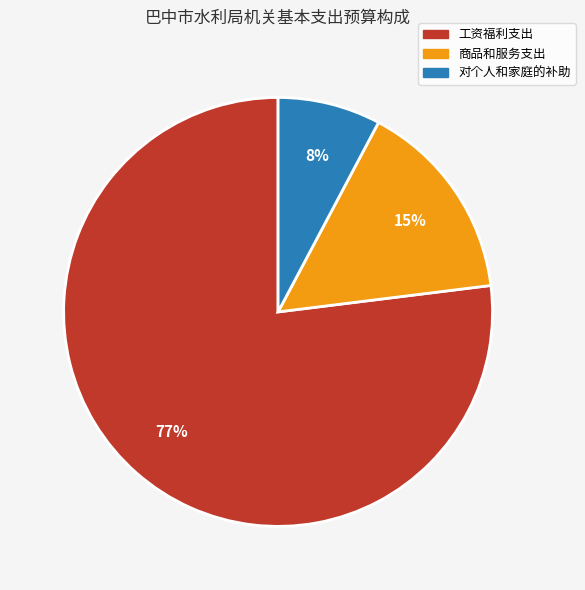

The 工资福利支出 slice represents 70% of the pie. True or false?

False